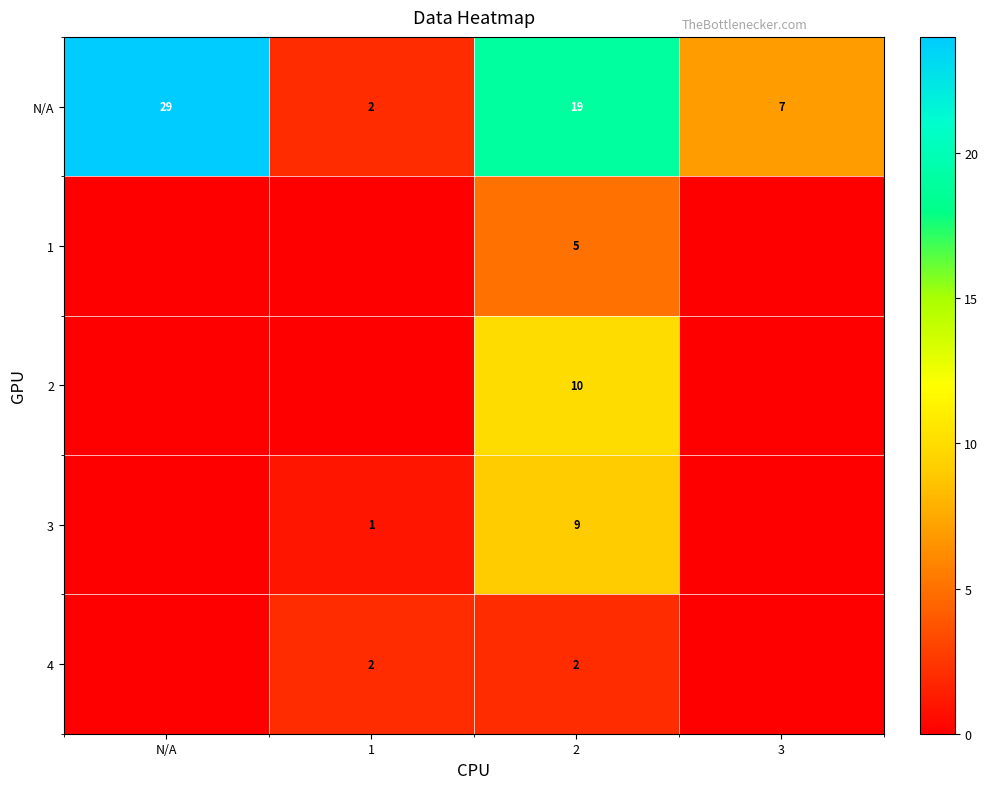

Which label corresponds to the largest value in the chart?

N/A